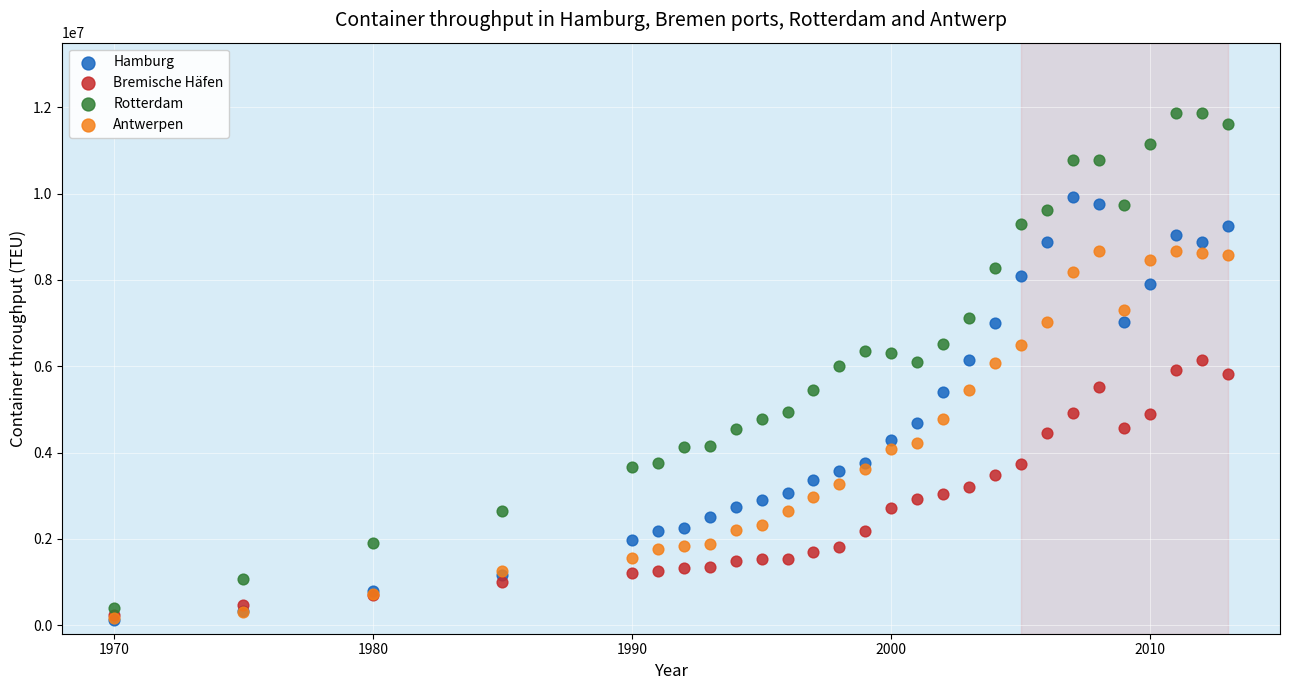

What are all the series names shown in the legend?

Hamburg, Bremische Häfen, Rotterdam, Antwerpen